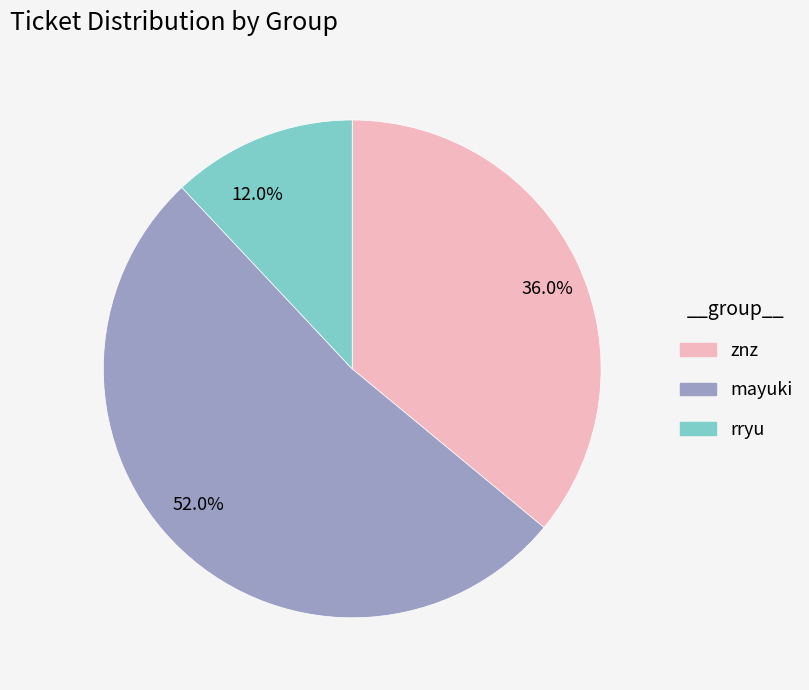

Does 12.0% represent more than half of the total?

No